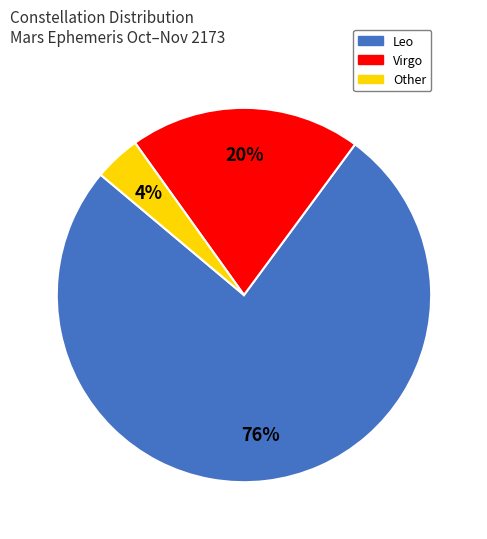

Which has a higher value, Other or Leo?

Leo